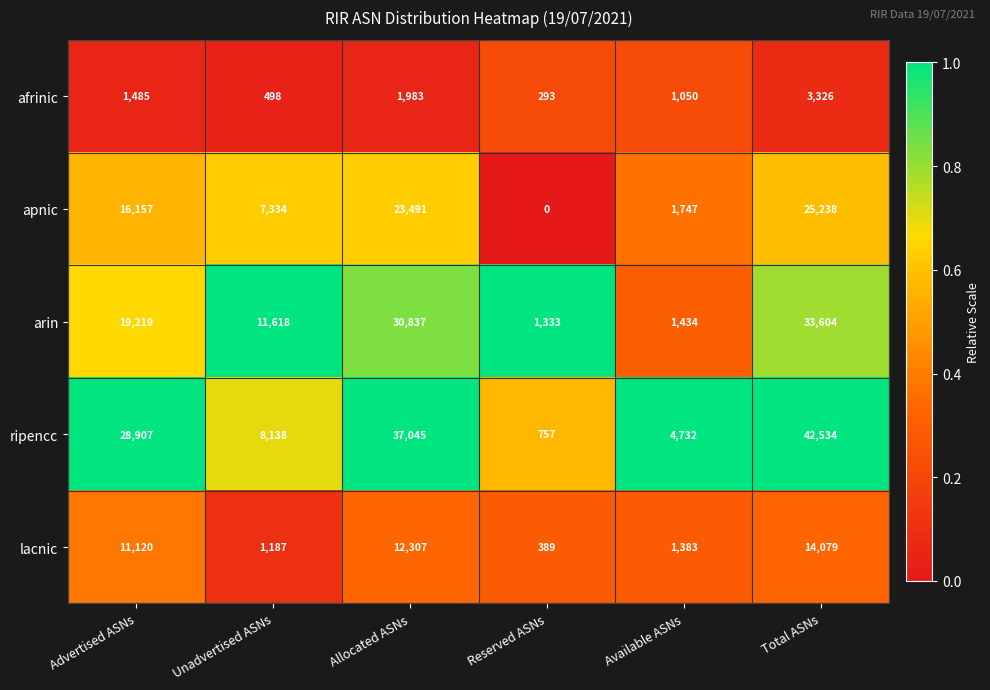

Read the afrinic value at Reserved ASNs.

293